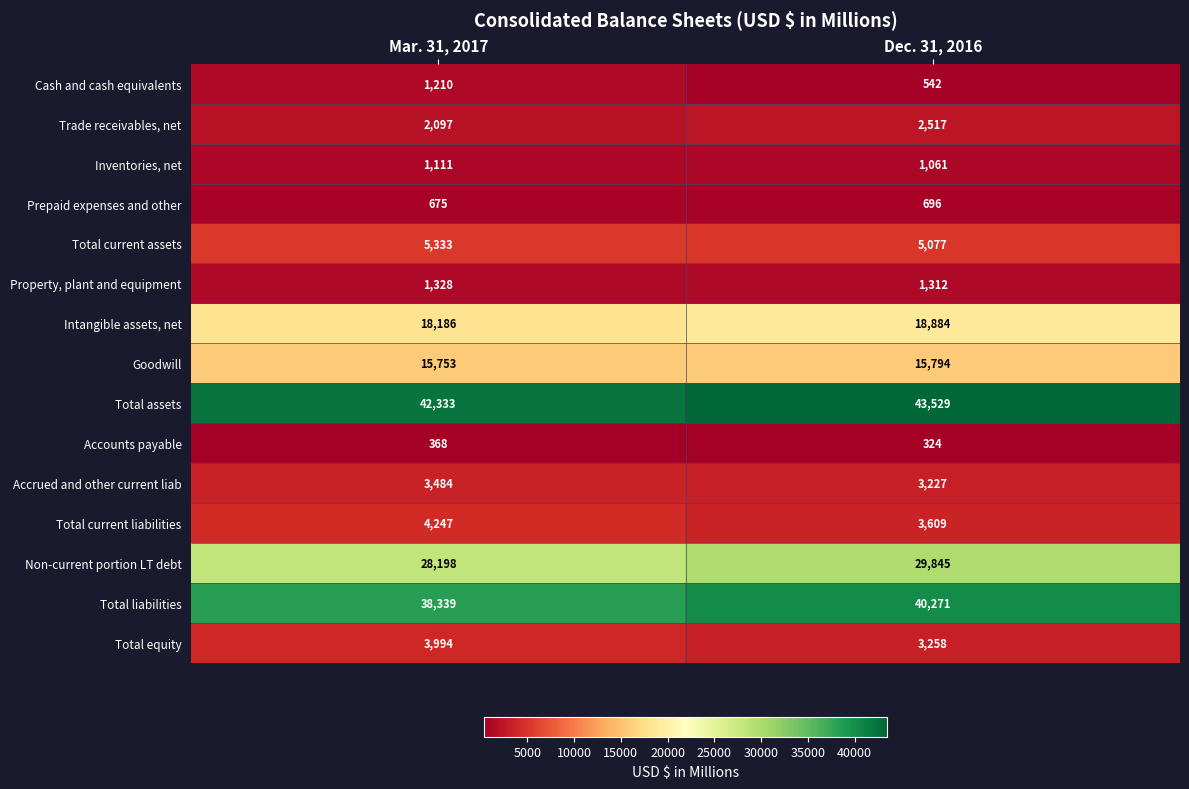

Rank the series by their maximum value, from highest to lowest.

Total assets, Total liabilities, Non-current portion LT debt, Intangible assets, net, Goodwill, Total current assets, Total current liabilities, Total equity, Accrued and other current liab, Trade receivables, net, Property, plant and equipment, Cash and cash equivalents, Inventories, net, Prepaid expenses and other, Accounts payable